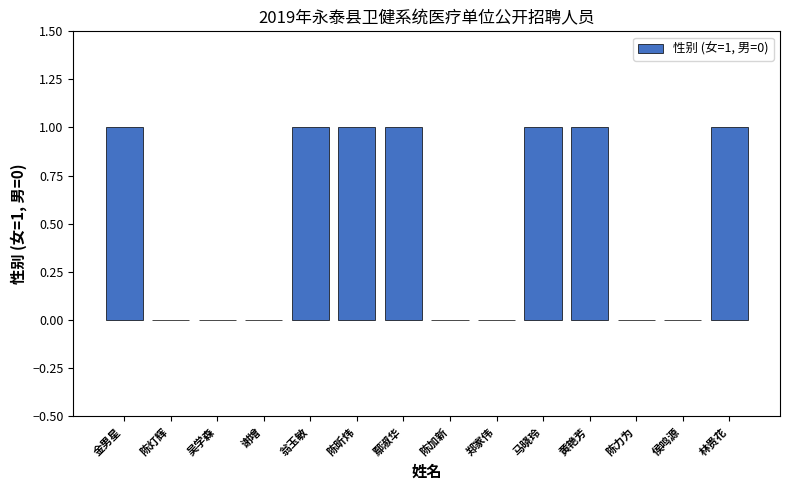

Reading left to right, extract all data points from this chart.

1	0	0	0	1	1	1	0	0	1	1	0	0	1